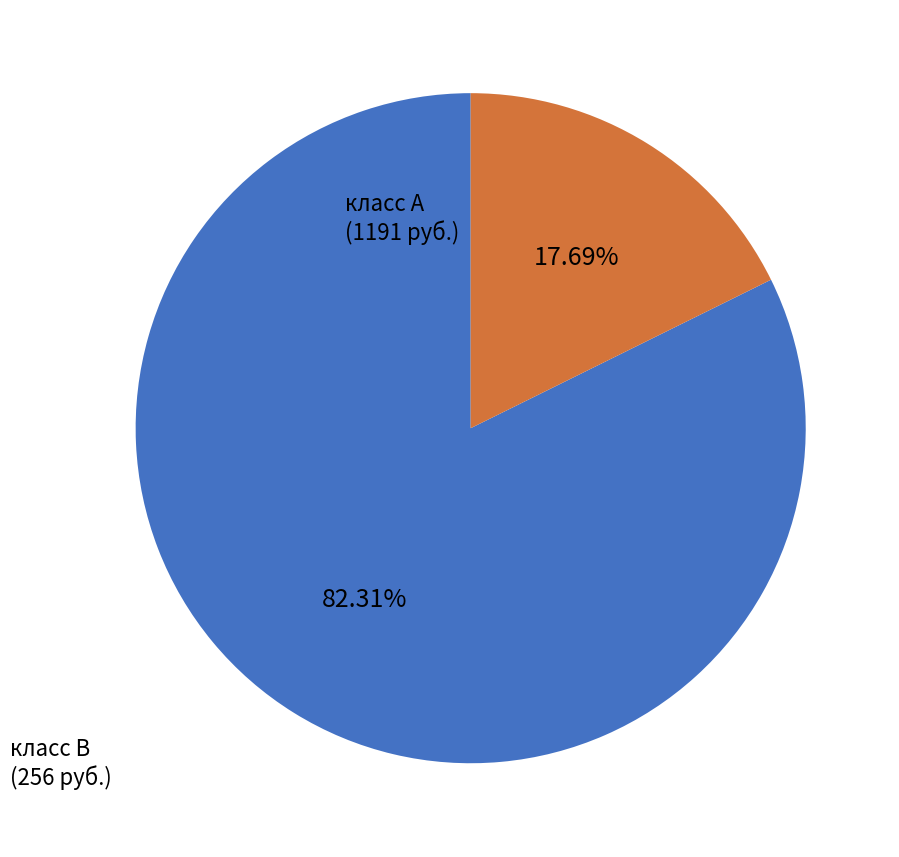

To the nearest percent, what is the average slice percentage?

50%